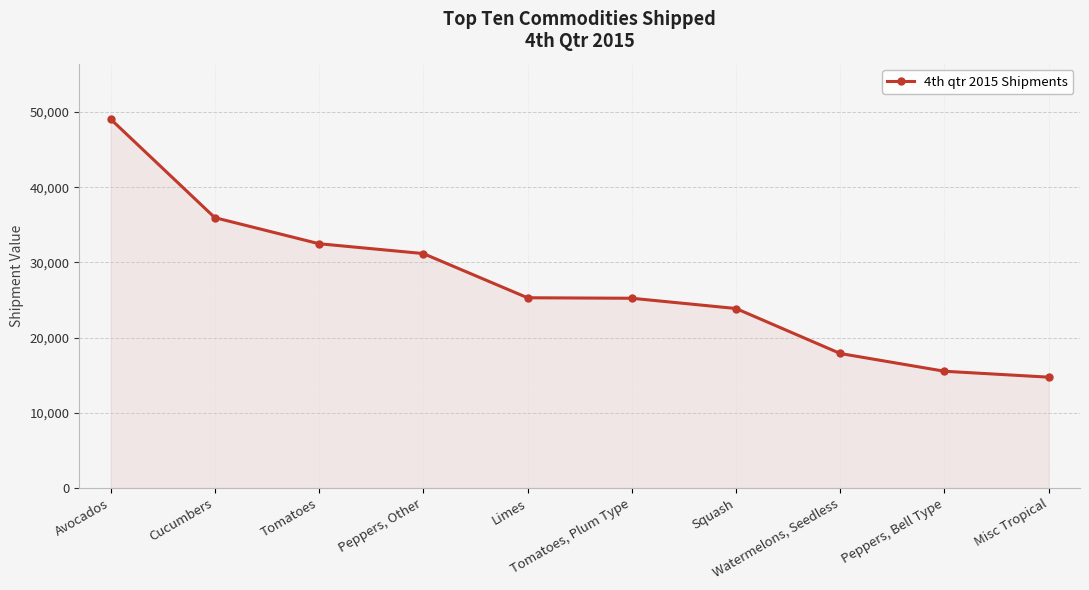

List the labels in order of value, largest first.

Avocados, Cucumbers, Tomatoes, Peppers, Other, Limes, Tomatoes, Plum Type, Squash, Watermelons, Seedless, Peppers, Bell Type, Misc Tropical